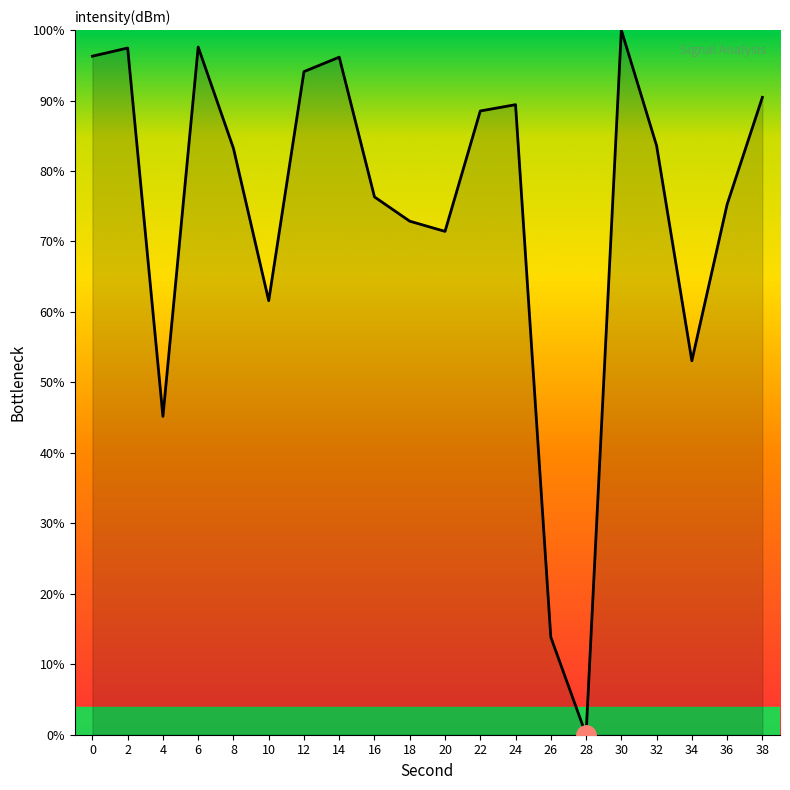

How many distinct data groups are displayed?

1